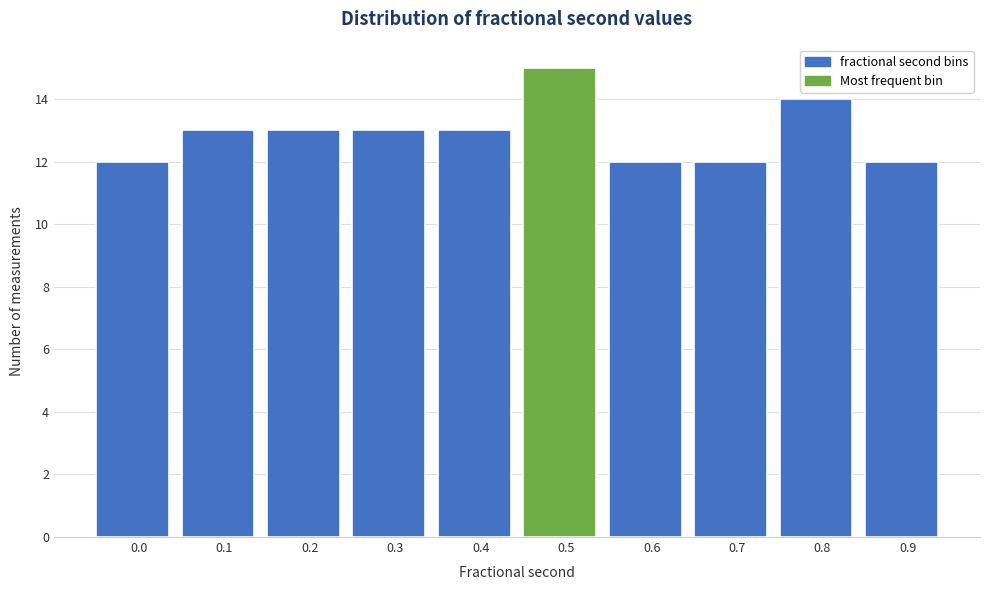

Reading left to right, list all the values displayed in this chart.

0.0=12	0.1=13	0.2=13	0.3=13	0.4=13	0.5=15	0.6=12	0.7=12	0.8=14	0.9=12